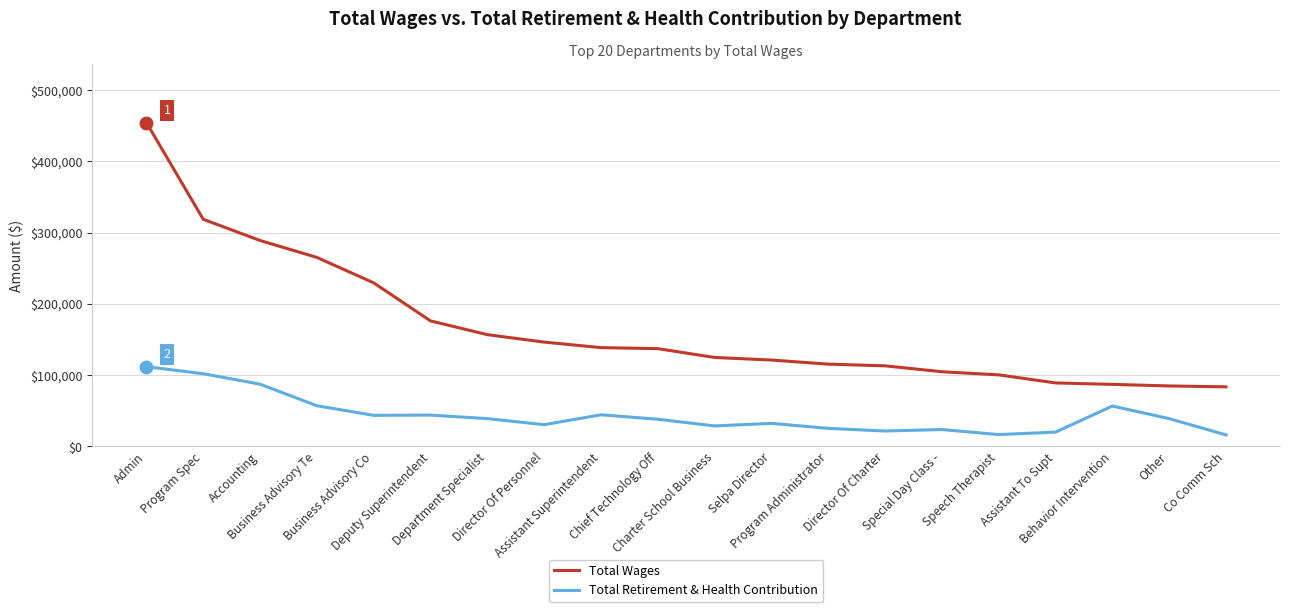

What is the average value of the Total Retirement & Health Contribution series?

43991